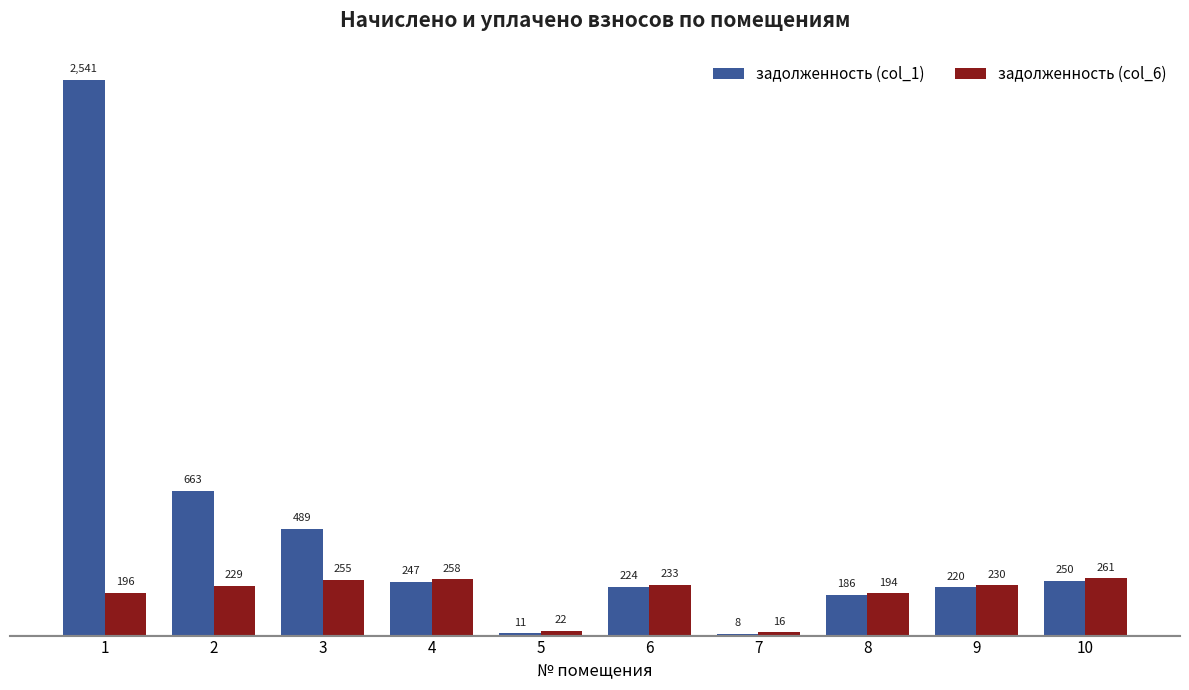

How many bars are there in each group?

2